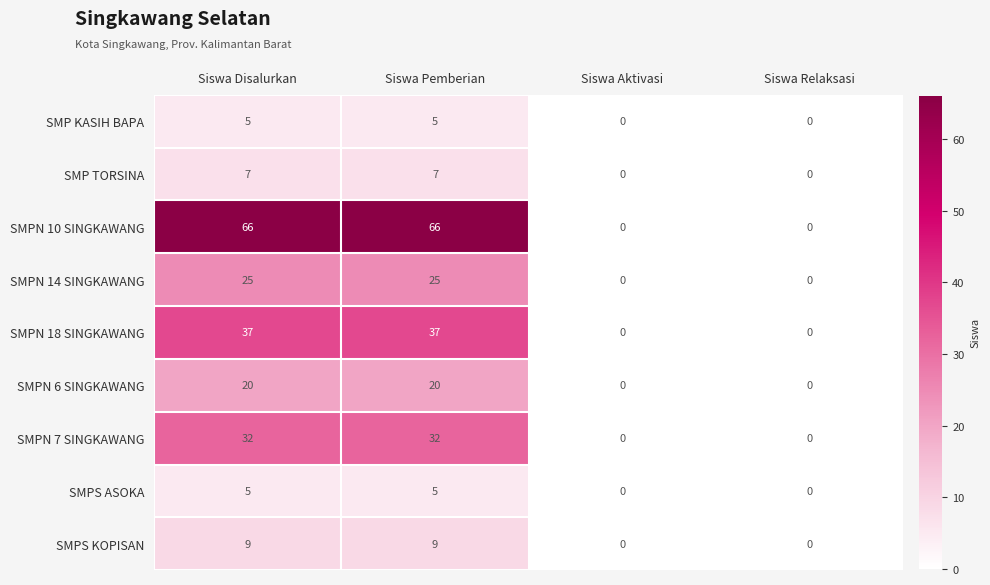

The SMPS ASOKA series shows -2 at Siswa Aktivasi. True or false?

False